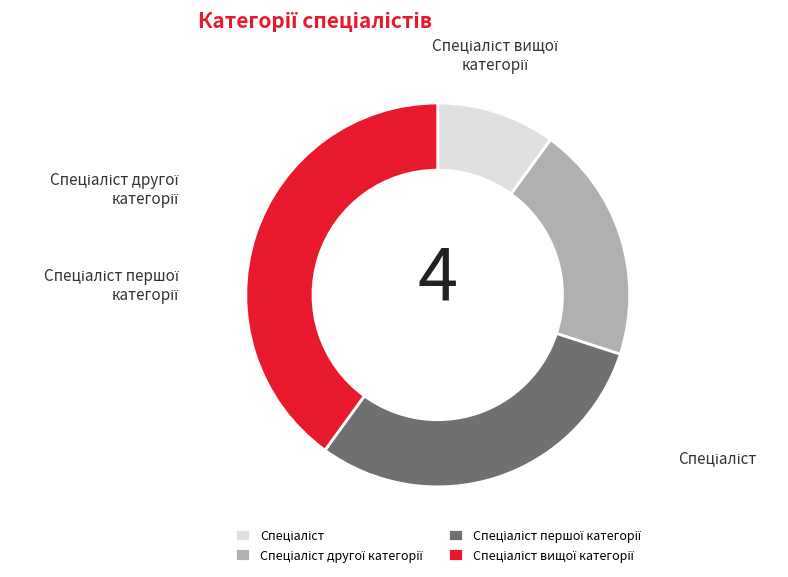

Approximately how many times larger is the value at Спеціаліст вищої категорії compared to Спеціаліст першої категорії?

1.3